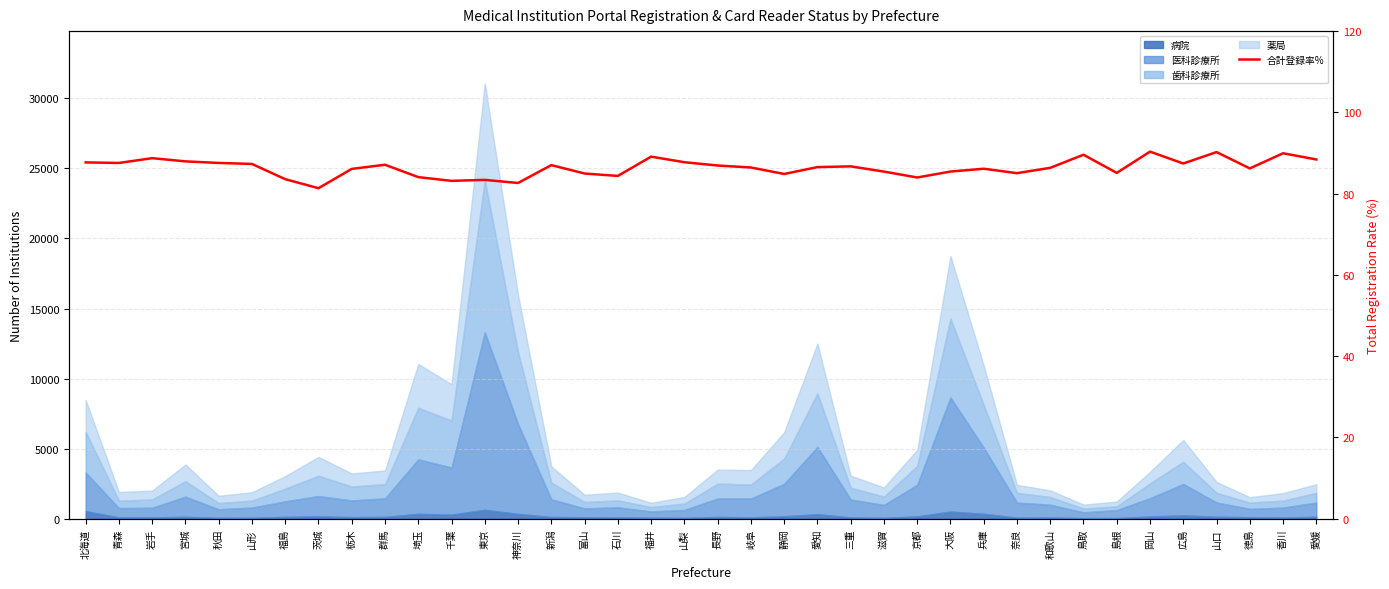

Where does the data first go above 86?

北海道